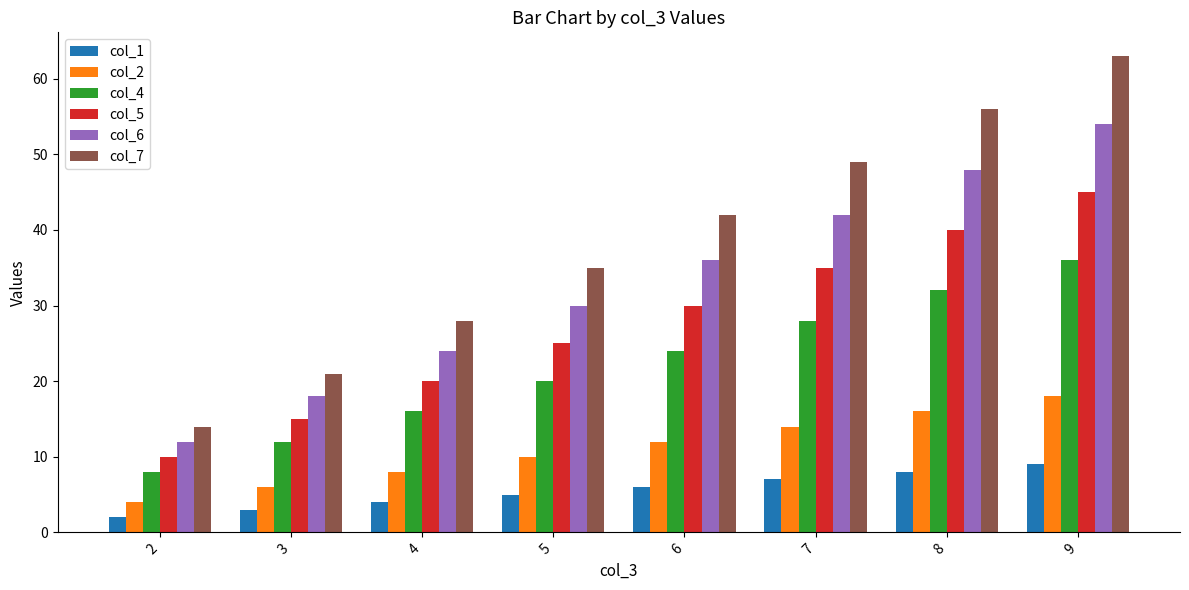

Which series has the largest total across all categories?

col_7